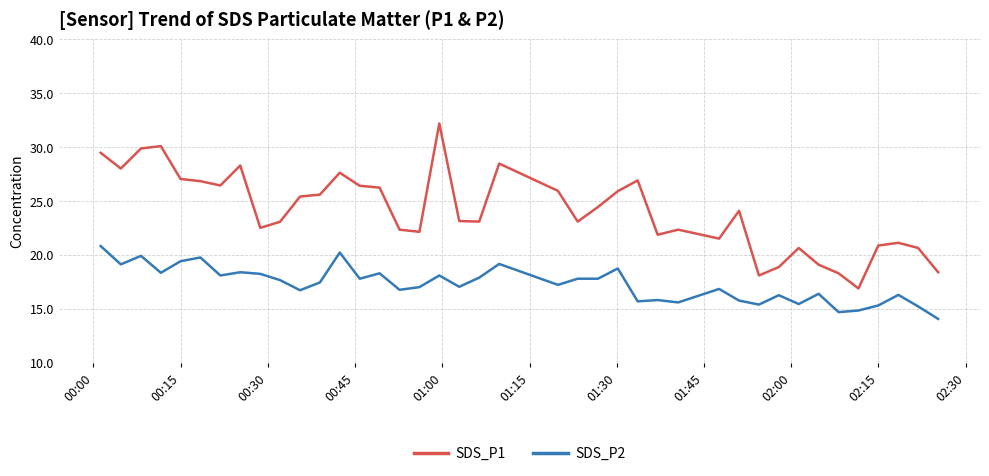

Rank the series by their average value, from highest to lowest.

SDS_P1, SDS_P2